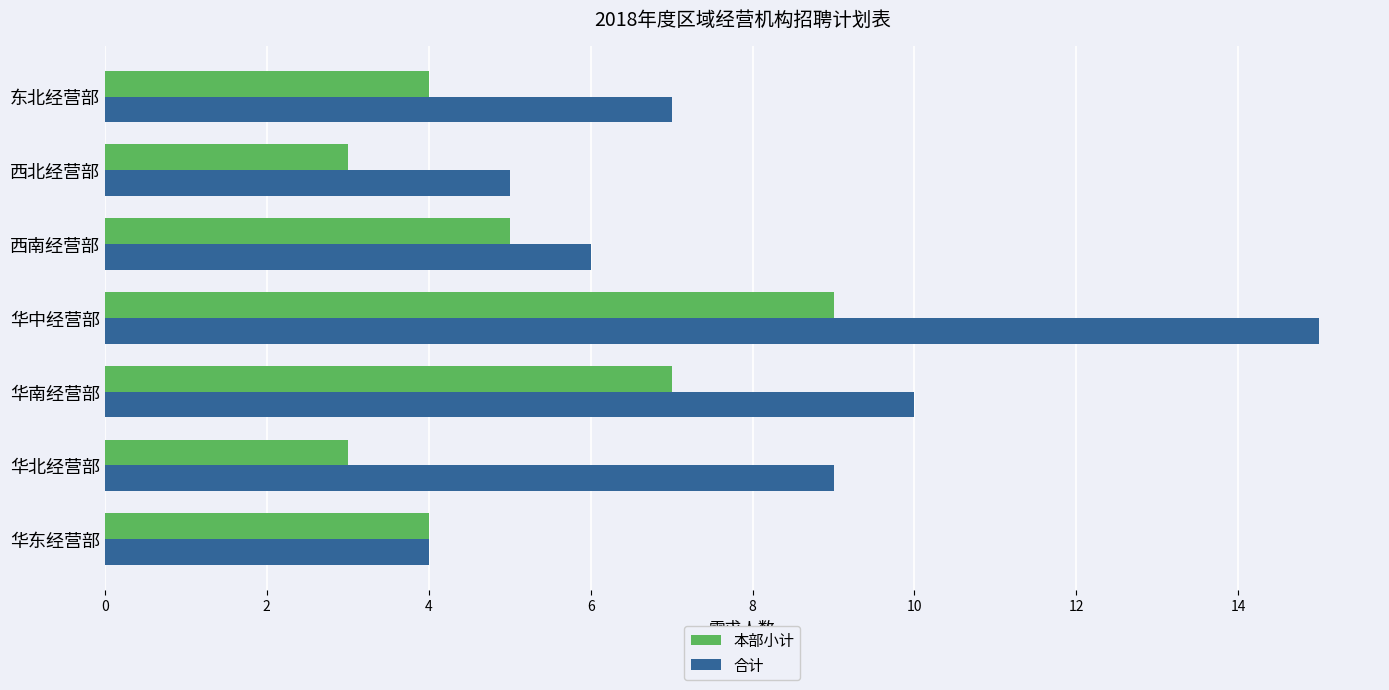

What is the sum of all 合计 values?

56